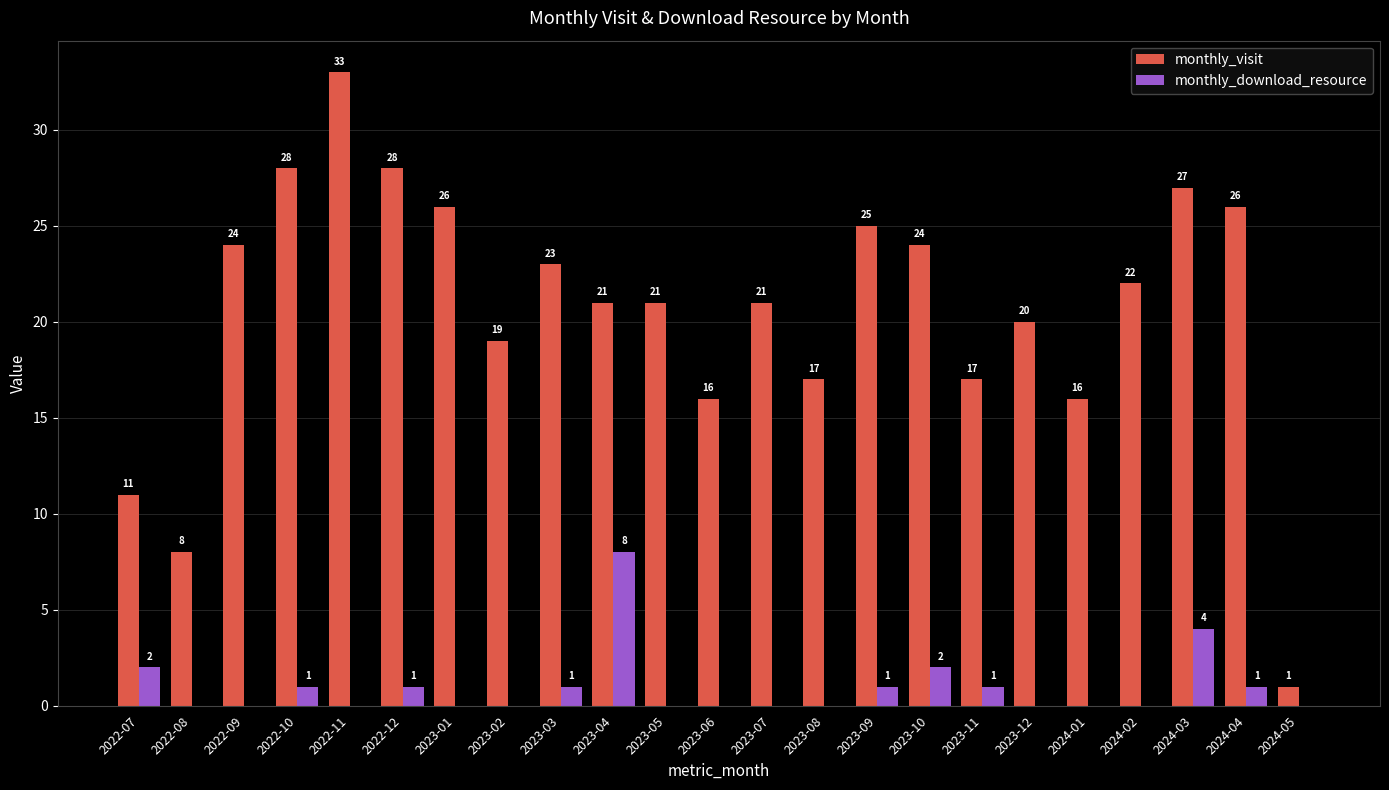

Is it true that monthly_visit equals 8 at 2022-08?

True